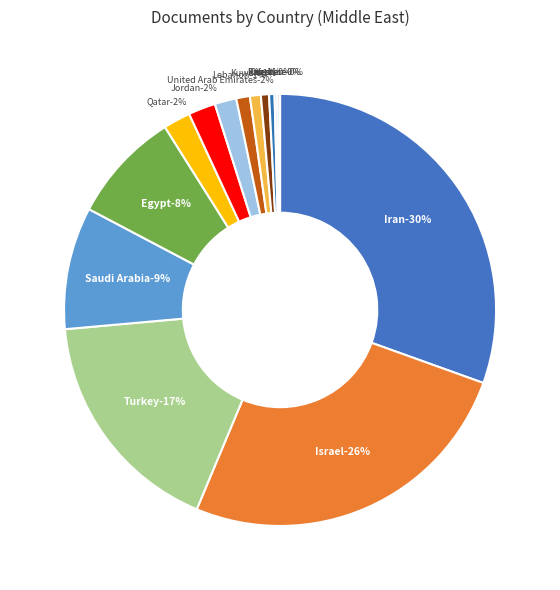

Rank the categories by value from highest to lowest.

Iran, Israel, Turkey, Saudi Arabia, Egypt, Qatar, Jordan, United Arab Emirates, Lebanon, Kuwait, Iraq, Oman, Palestine, Yemen